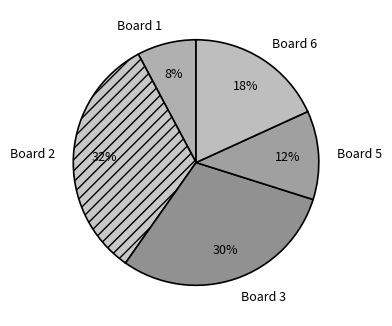

How many segments does this pie chart have?

5